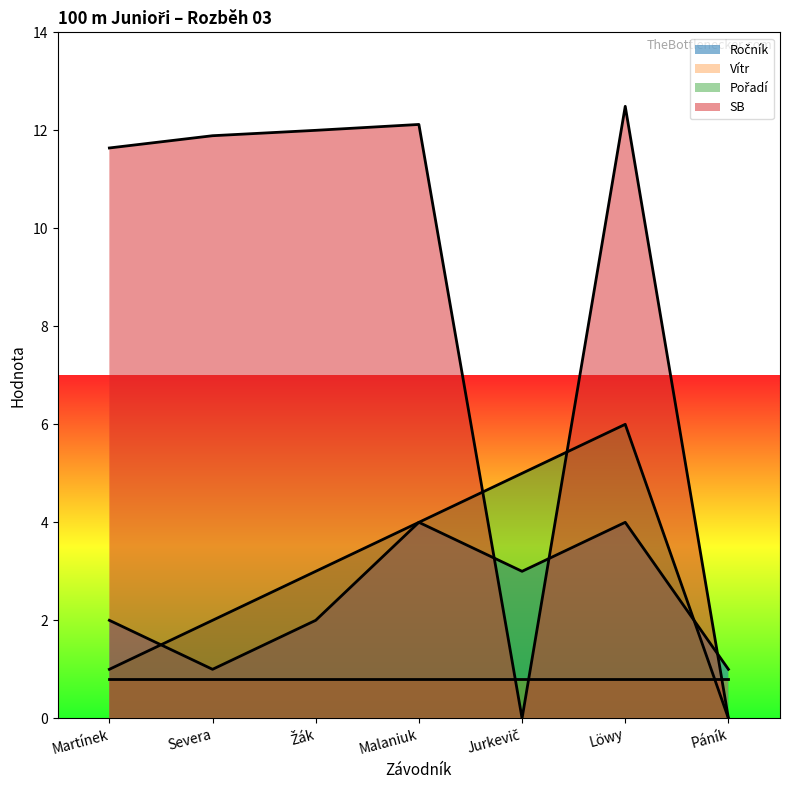

What is the difference between the maximum and minimum values in the Ročník series?

3.0